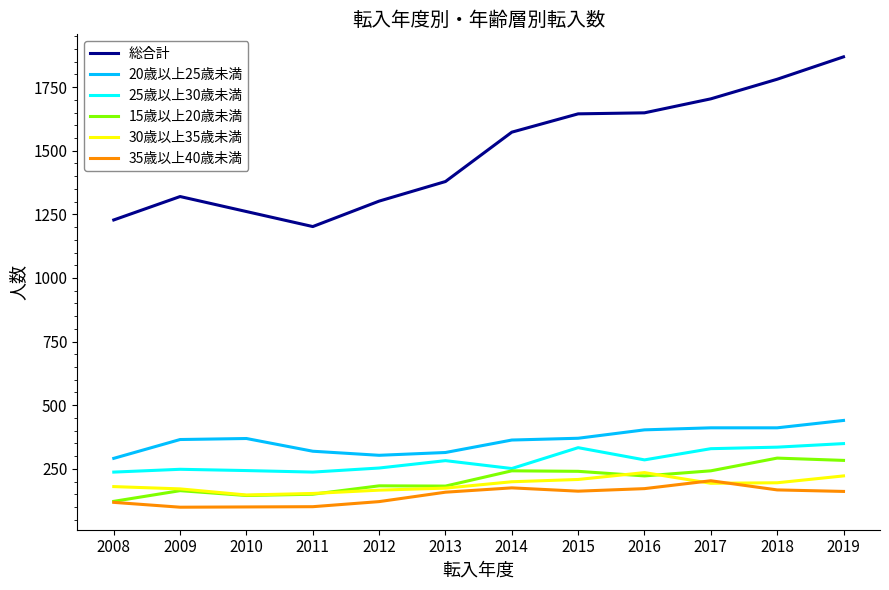

True or false: 25歳以上30歳未満 and 総合計 intersect in this chart.

False